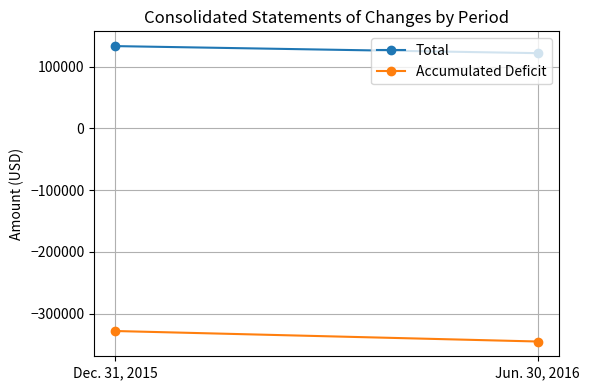

At which label is Accumulated Deficit closest to -336337?

Dec. 31, 2015